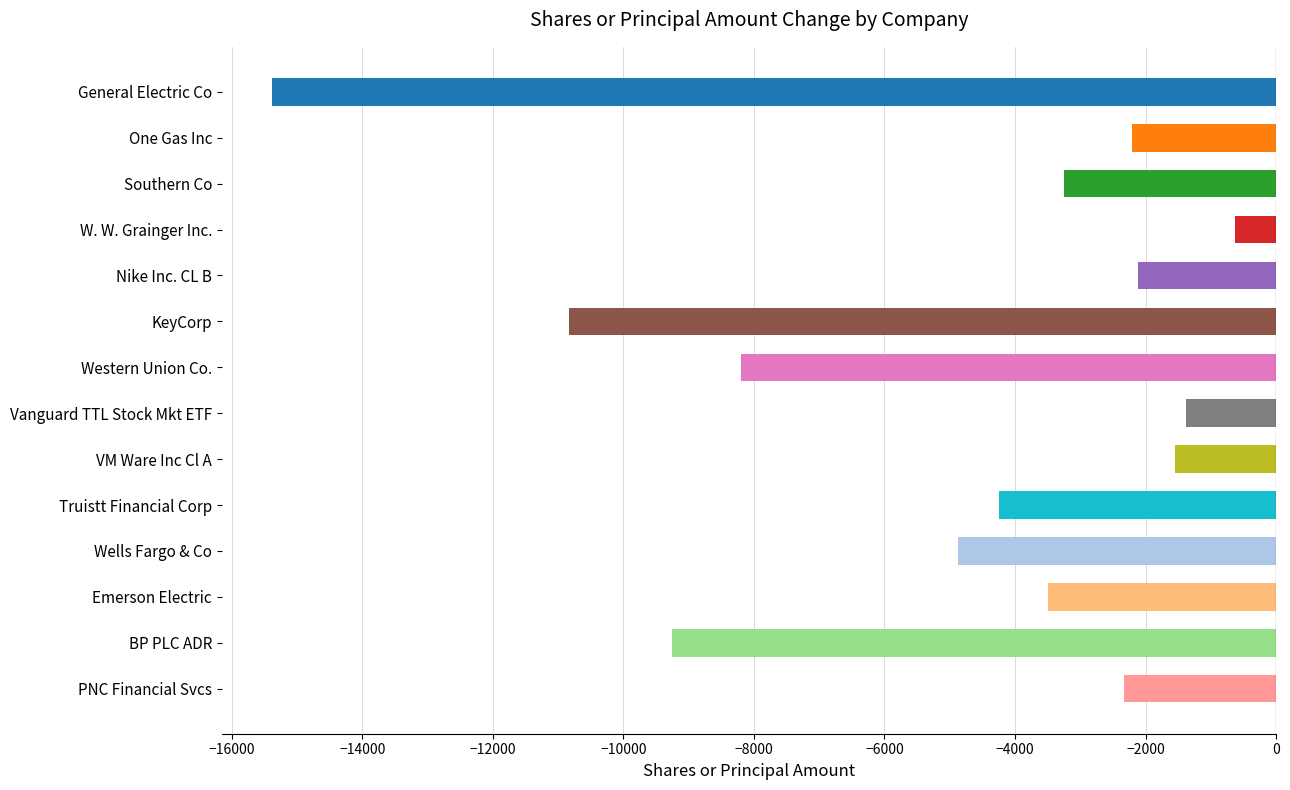

What is the label of the 5th bar from the top?

Nike Inc. CL B